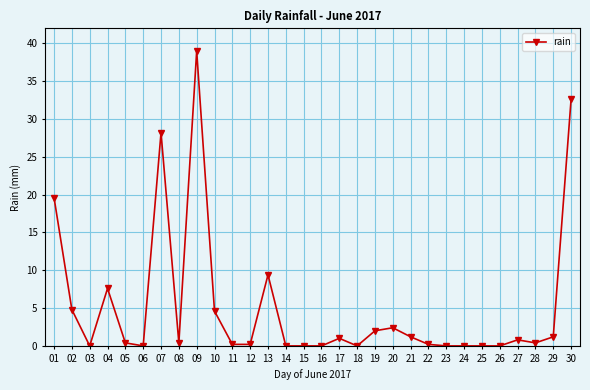

True or false: the data has more than 2 interior local peaks.

True